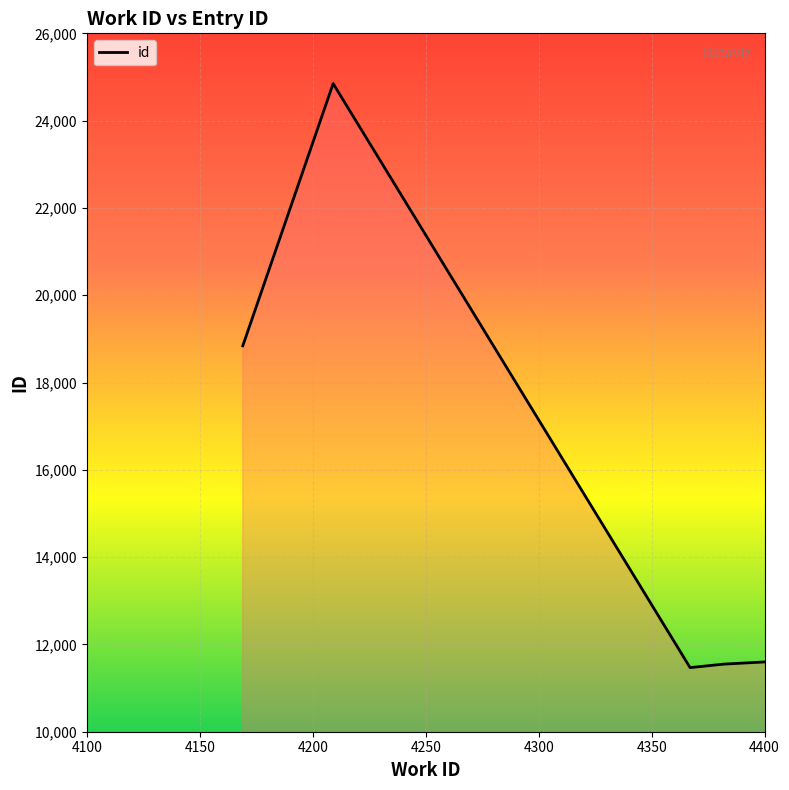

What is the difference between the second highest and minimum values?

7372